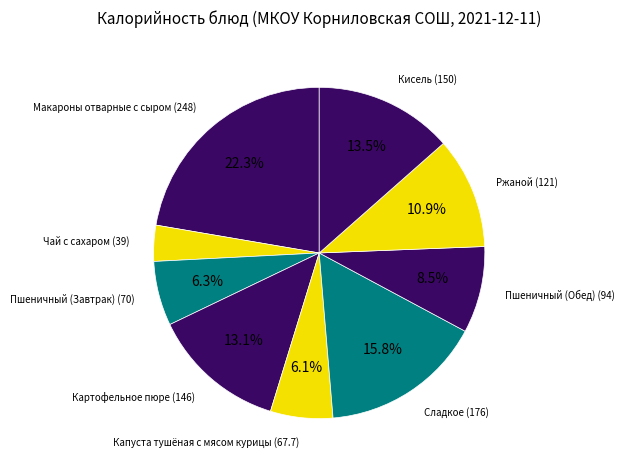

The Чай с сахаром slice represents 4% of the pie. True or false?

True